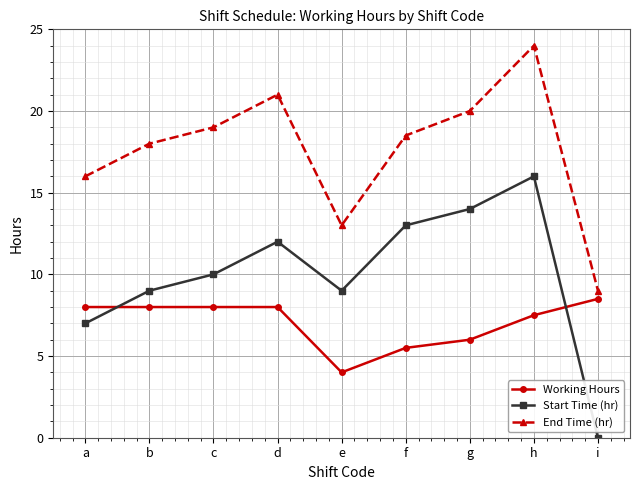

Which series has the largest range (max minus min)?

Start Time (hr)